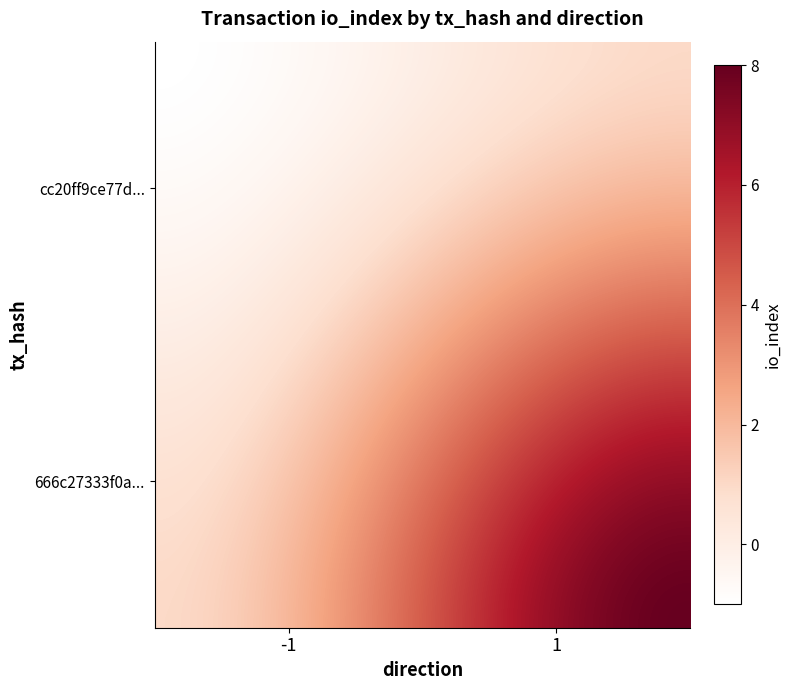

Which series has the largest range (max minus min)?

666c27333f0aed2e40f9cc2ac5a27c6cabfd4c8